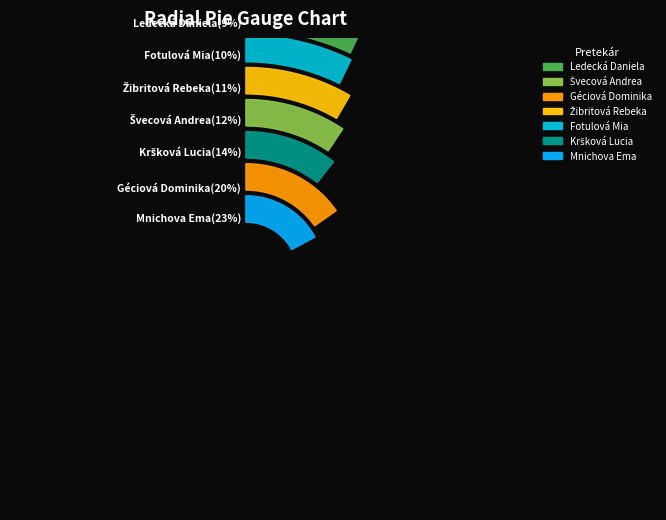

Count the number of slices in the pie.

7